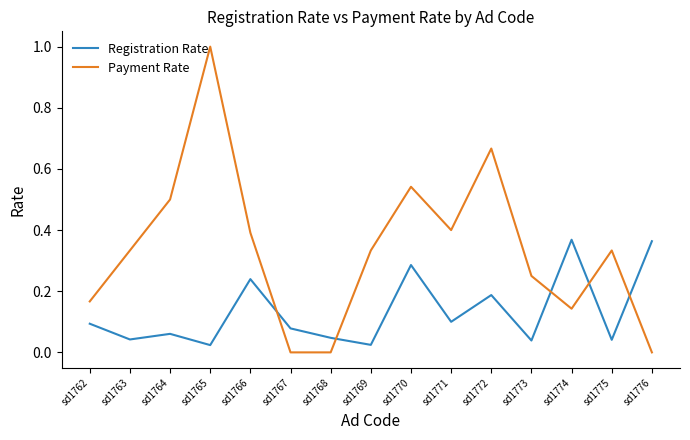

Rank the series by their maximum value, from lowest to highest.

Registration Rate, Payment Rate